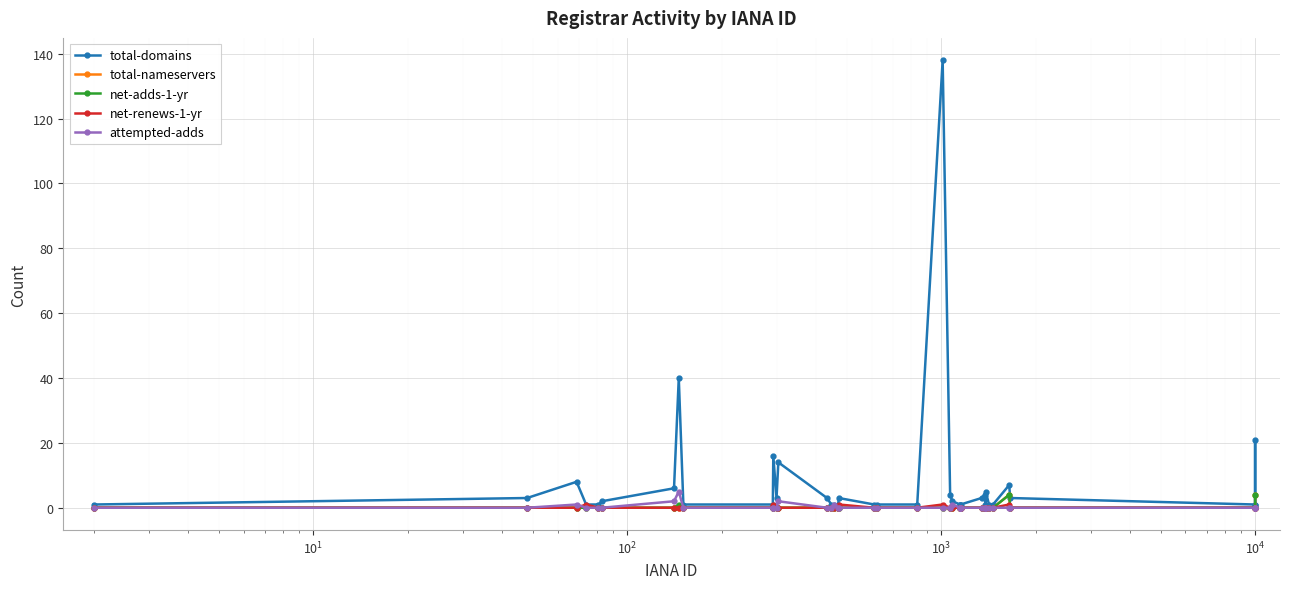

What is the sum of all net-renews-1-yr values?

5